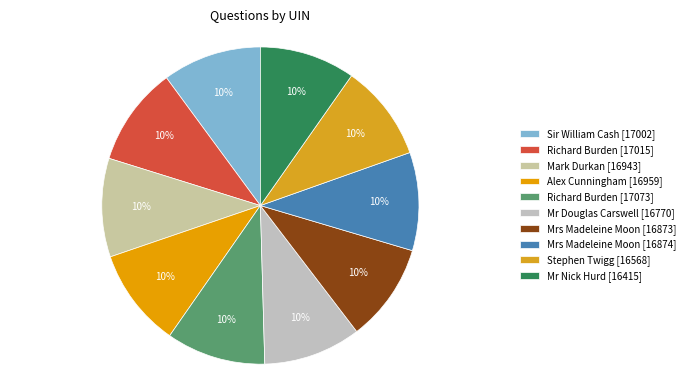

How many slices are in this pie chart?

10